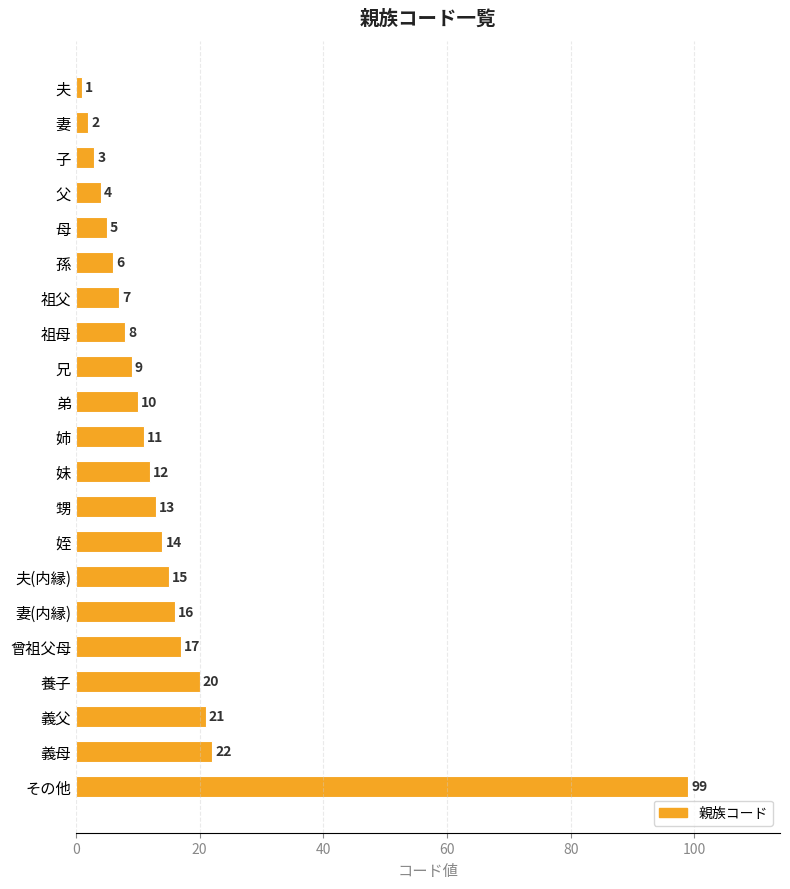

The value at 父 is 4. True or false?

True